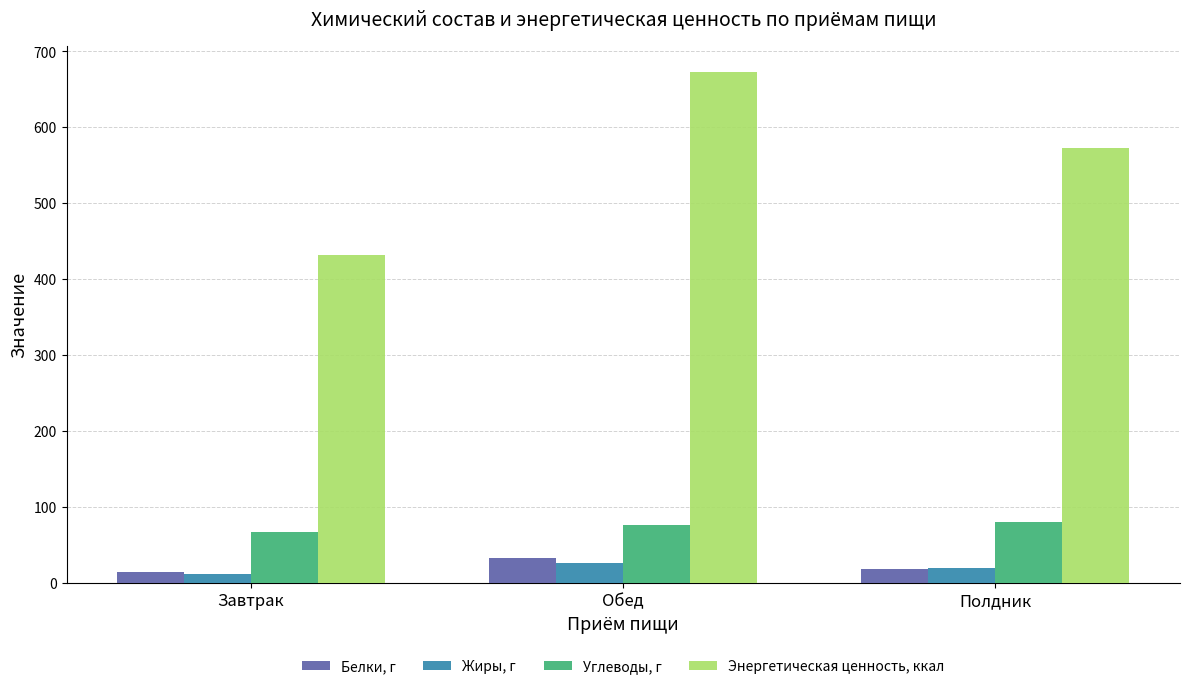

Which series has the largest range (max minus min)?

Энергетическая ценность, ккал